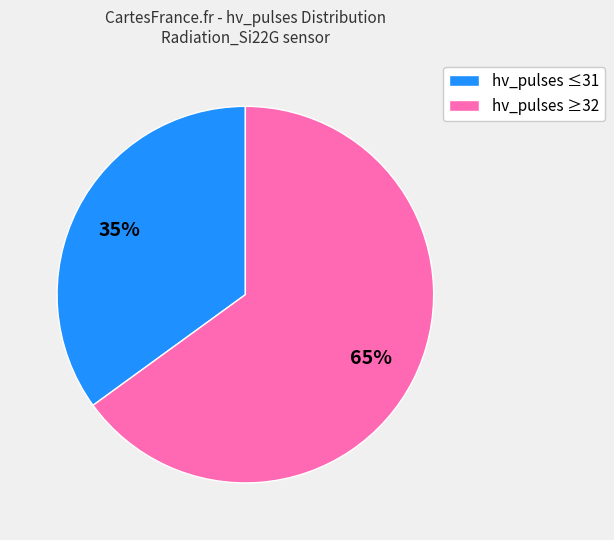

Approximately how many times larger is the value at hv_pulses ≥32 compared to hv_pulses ≤31?

1.9